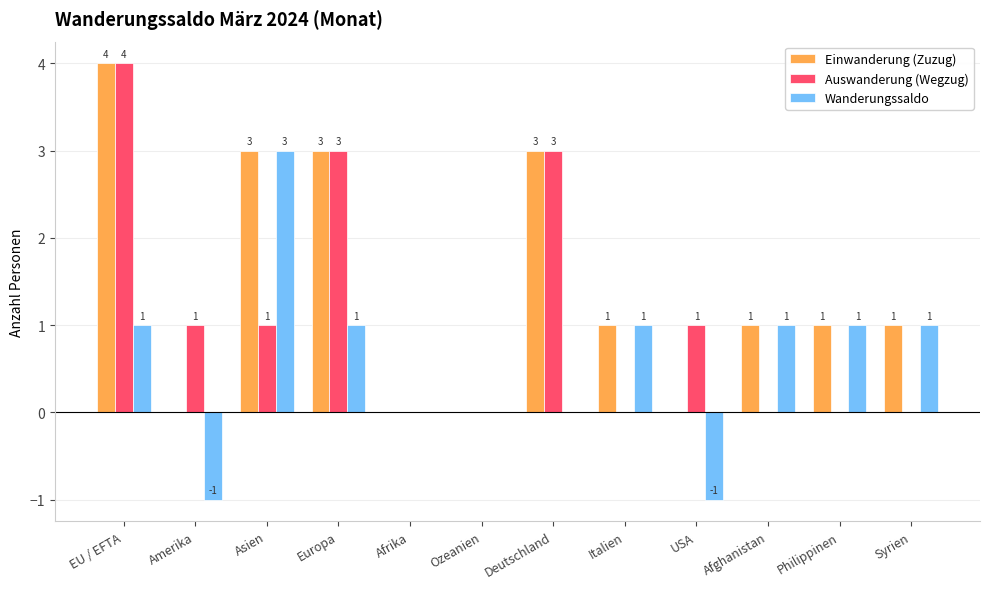

Reading left to right, extract all data points from this chart.

Einwanderung (Zuzug): EU / EFTA=4	Amerika=0	Asien=3	Europa=3	Afrika=0	Ozeanien=0	Deutschland=3	Italien=1	USA=0	Afghanistan=1	Philippinen=1	Syrien=1
Auswanderung (Wegzug): EU / EFTA=4	Amerika=1	Asien=1	Europa=3	Afrika=0	Ozeanien=0	Deutschland=3	Italien=0	USA=1	Afghanistan=0	Philippinen=0	Syrien=0
Wanderungssaldo: EU / EFTA=1	Amerika=-1	Asien=3	Europa=1	Afrika=0	Ozeanien=0	Deutschland=0	Italien=1	USA=-1	Afghanistan=1	Philippinen=1	Syrien=1